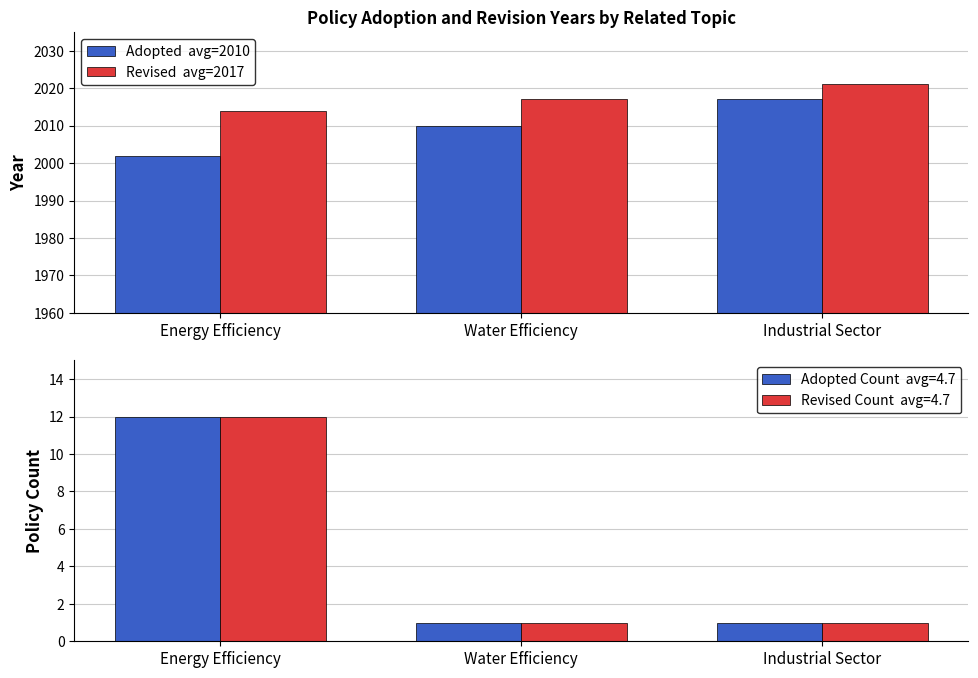

Which series changed the most between Water Efficiency and Industrial Sector?

Adopted